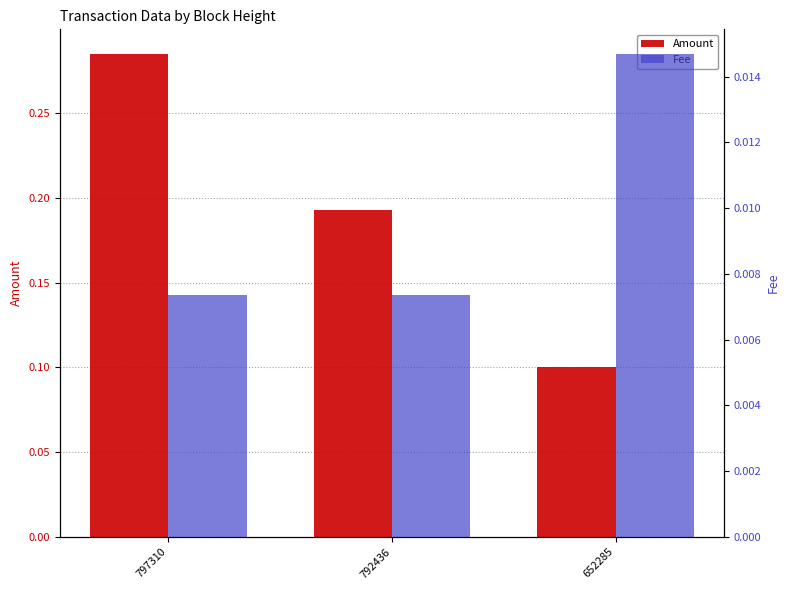

At which label does Fee reach its minimum?

797310